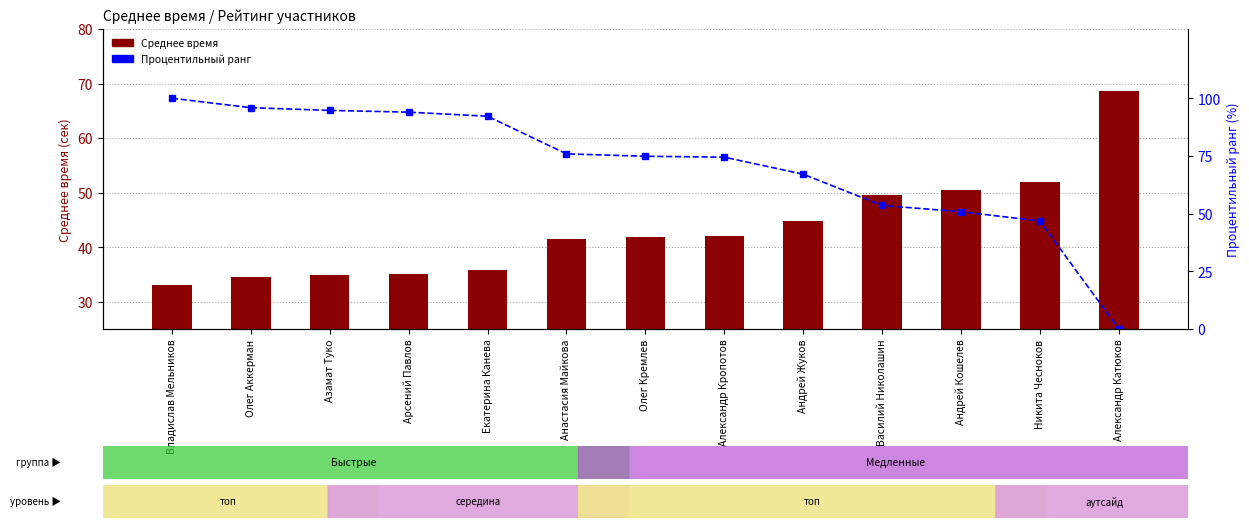

What position from the left is Анастасия Майкова?

6